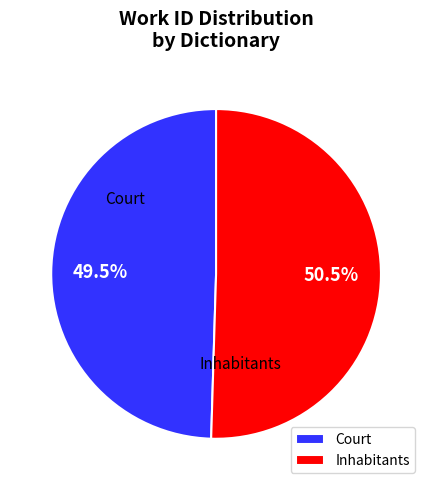

Which slice is the largest?

Inhabitants